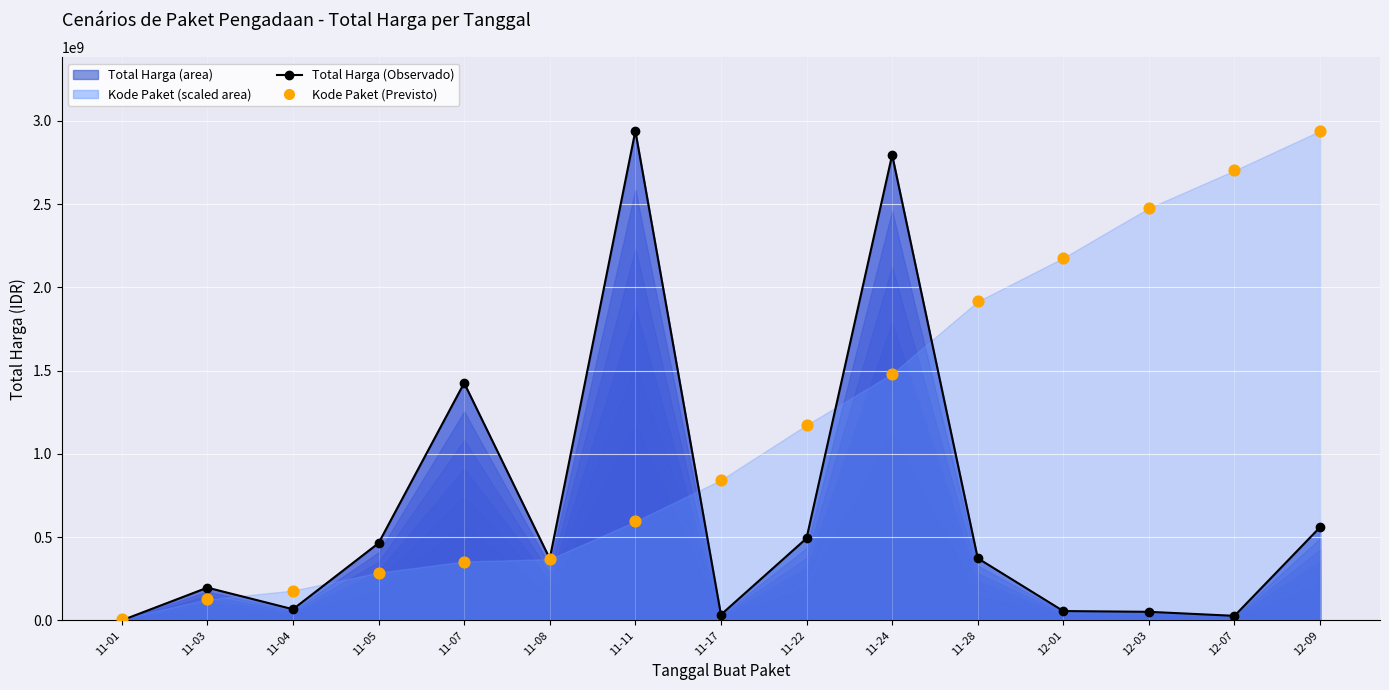

What is the total value across all series at 12-01?

2232954819.2